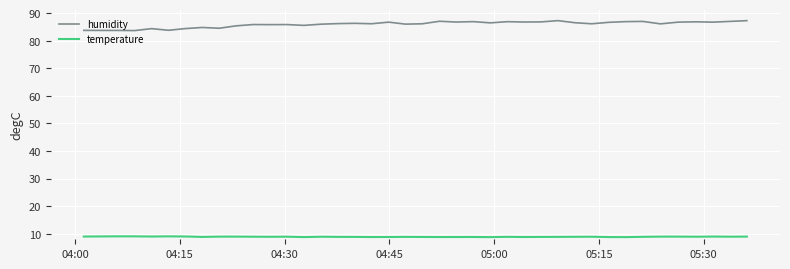

What is the maximum value shown in the chart?

87.3